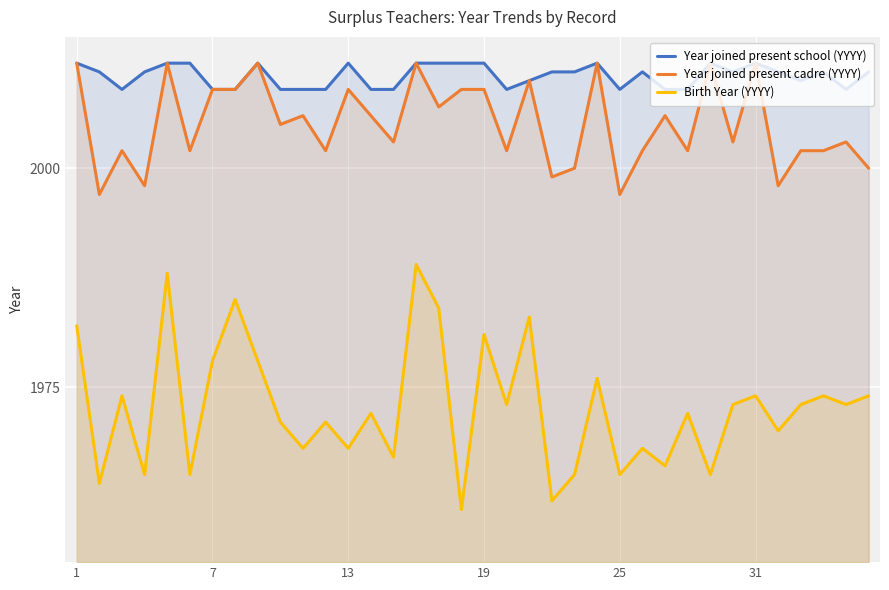

The Birth Year (YYYY) series shows 1961 at 17. True or false?

True